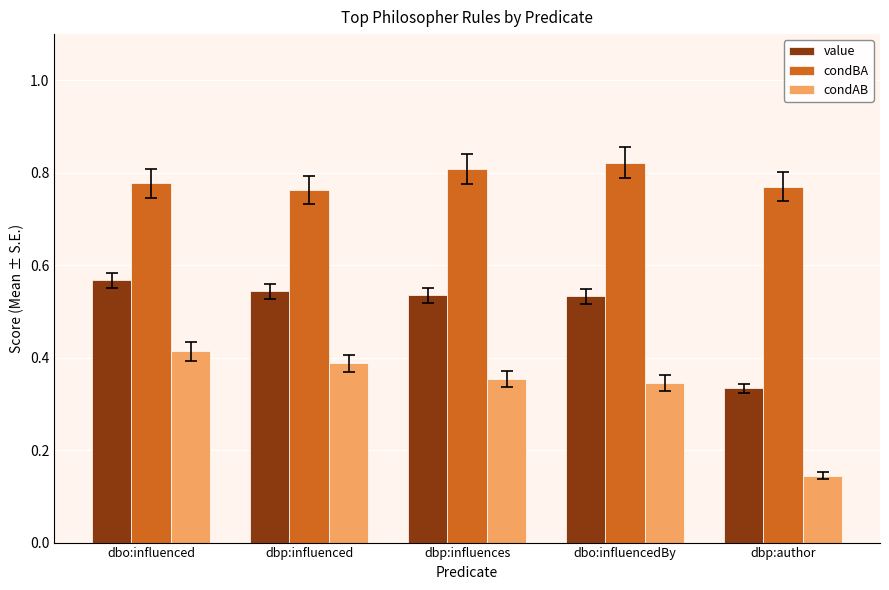

True or false: value has a value of 0.8 at dbp:influenced.

False